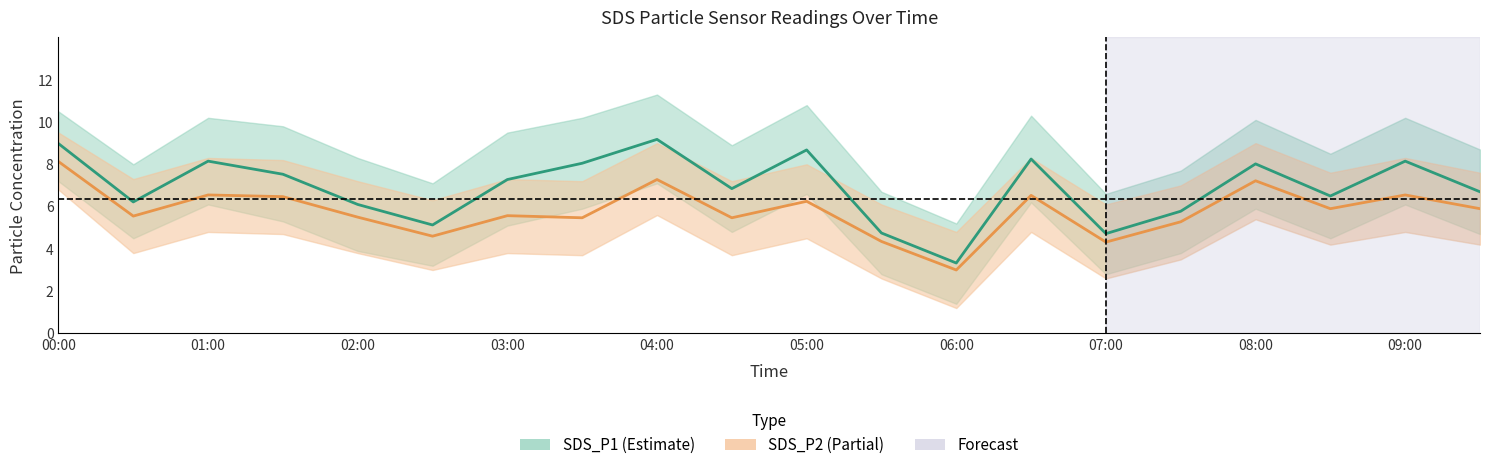

True or false: SDS_P2 and SDS_P1 intersect in this chart.

False